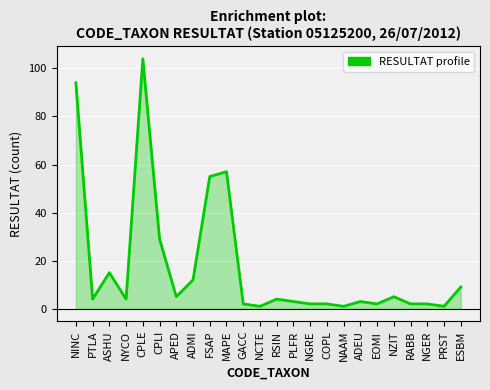

What is the difference between the values at ESBM and RSIN?

5